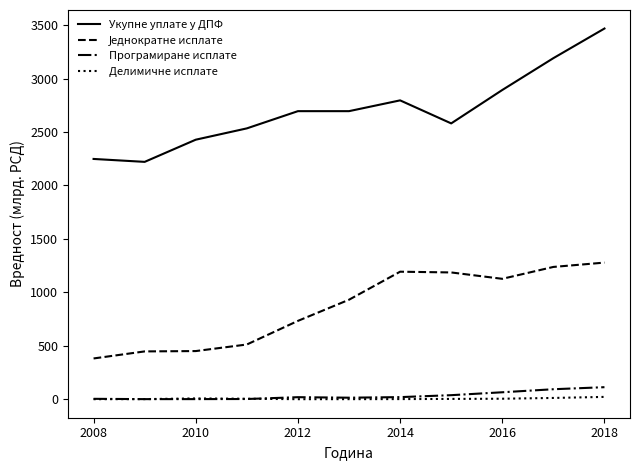

Which series has the largest total across all categories?

Укупне уплате у ДПФ